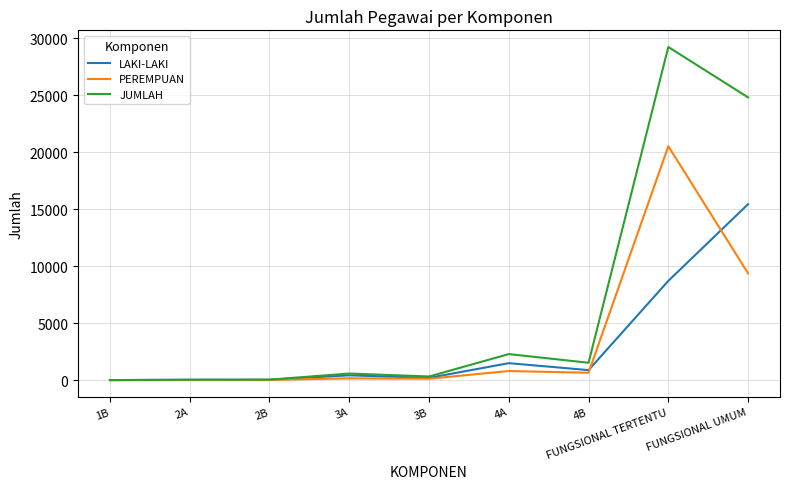

Is it true that JUMLAH equals 24815 at FUNGSIONAL UMUM?

True